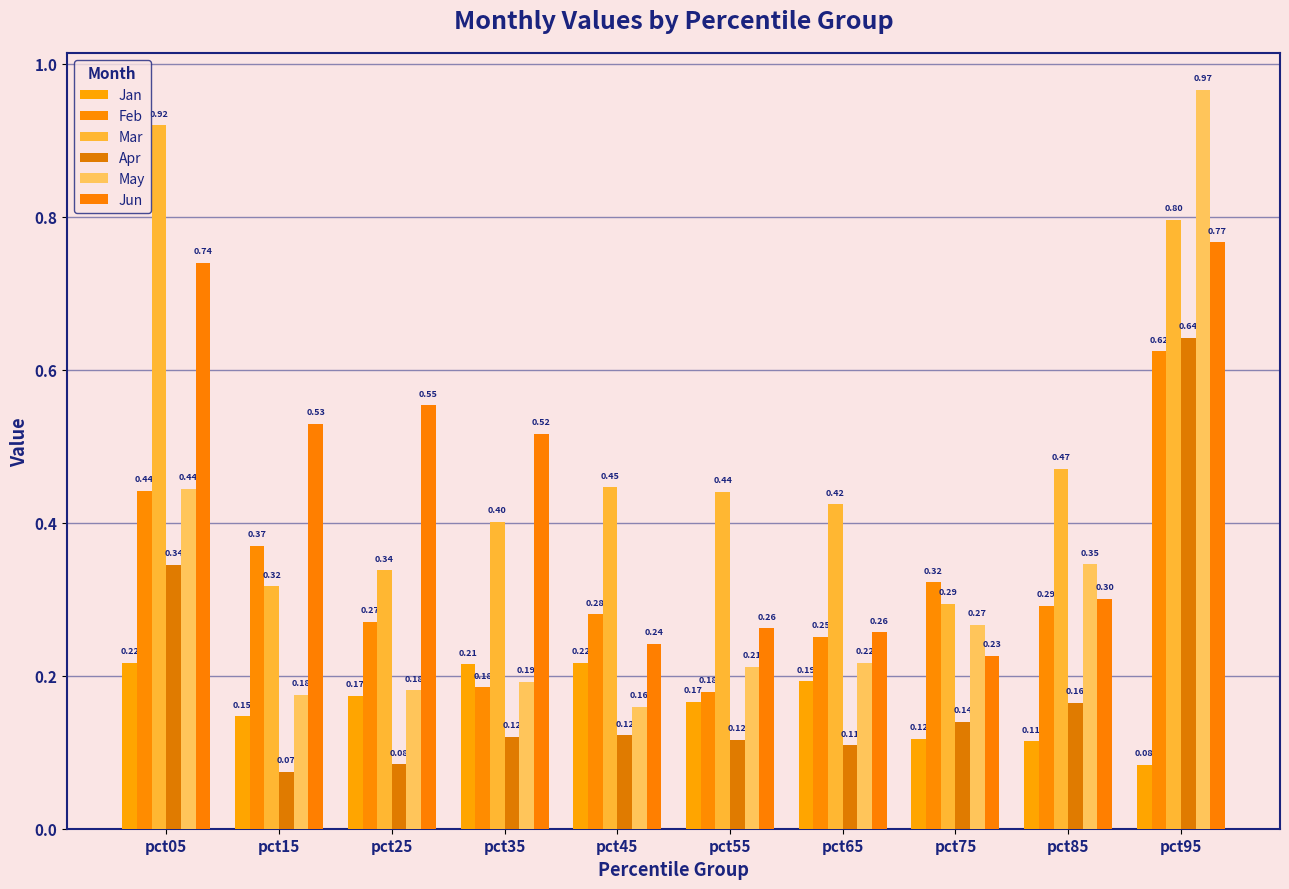

The Apr series shows 0.1 at pct75. True or false?

True